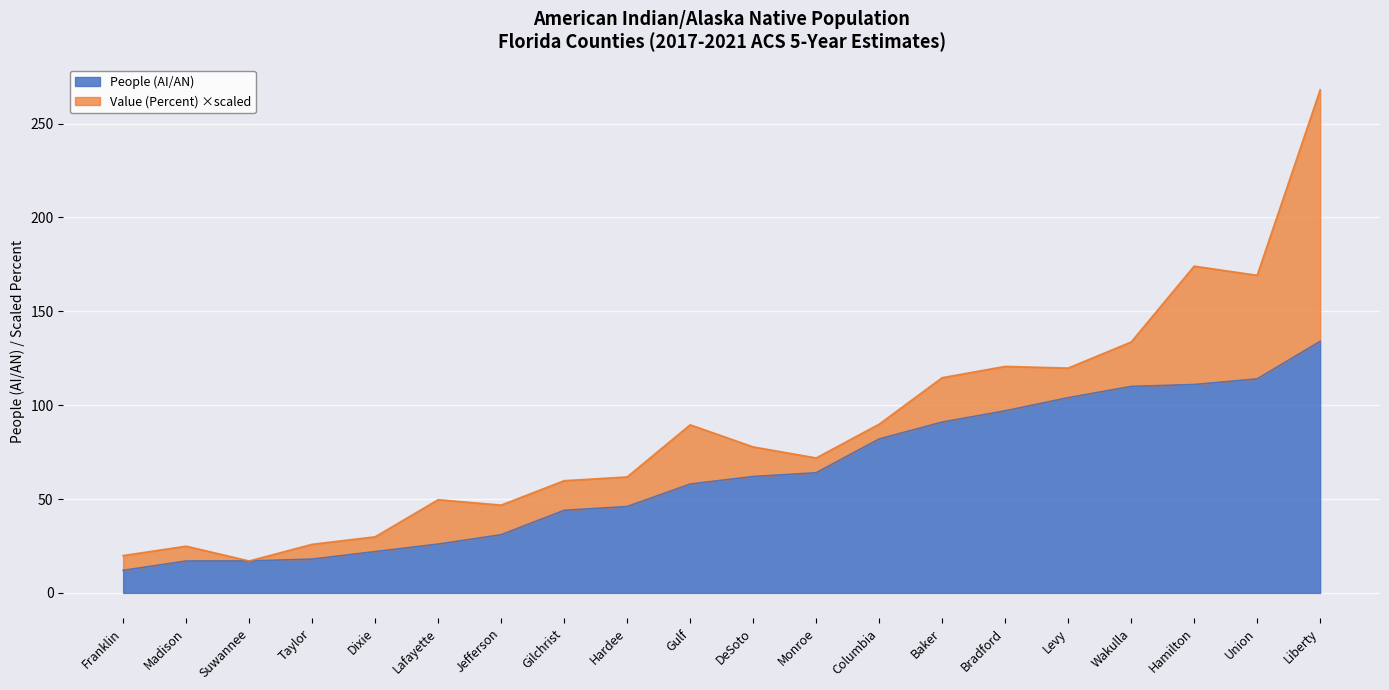

Reading left to right, list all the values displayed in this chart.

12	17	17	18	22	26	31	44	46	58	62	64	82	91	97	104	110	111	114	134